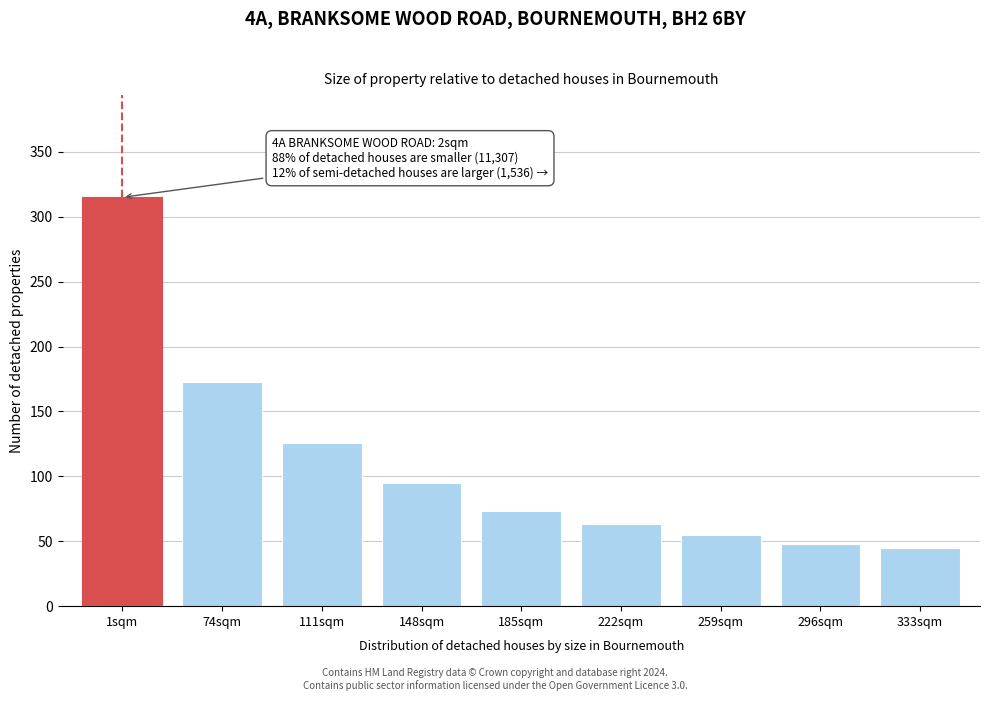

Reading right to left, extract all data points from this chart.

45	48	55	63	73	95	126	173	315